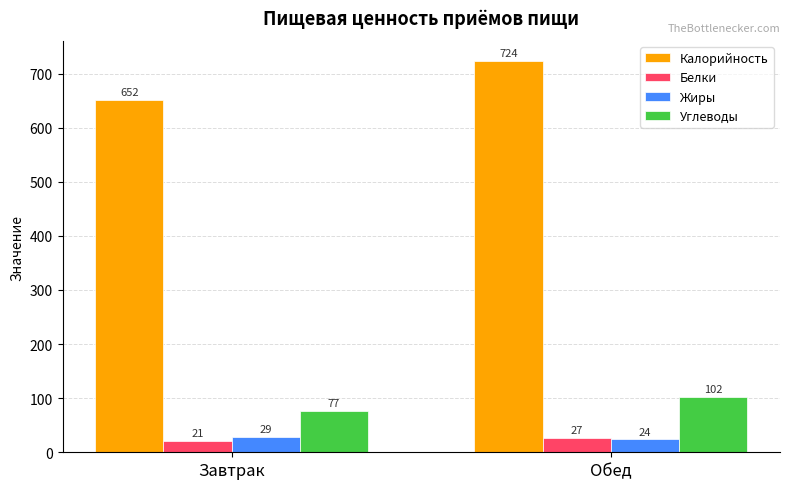

What is the average value of the Калорийность series?

688